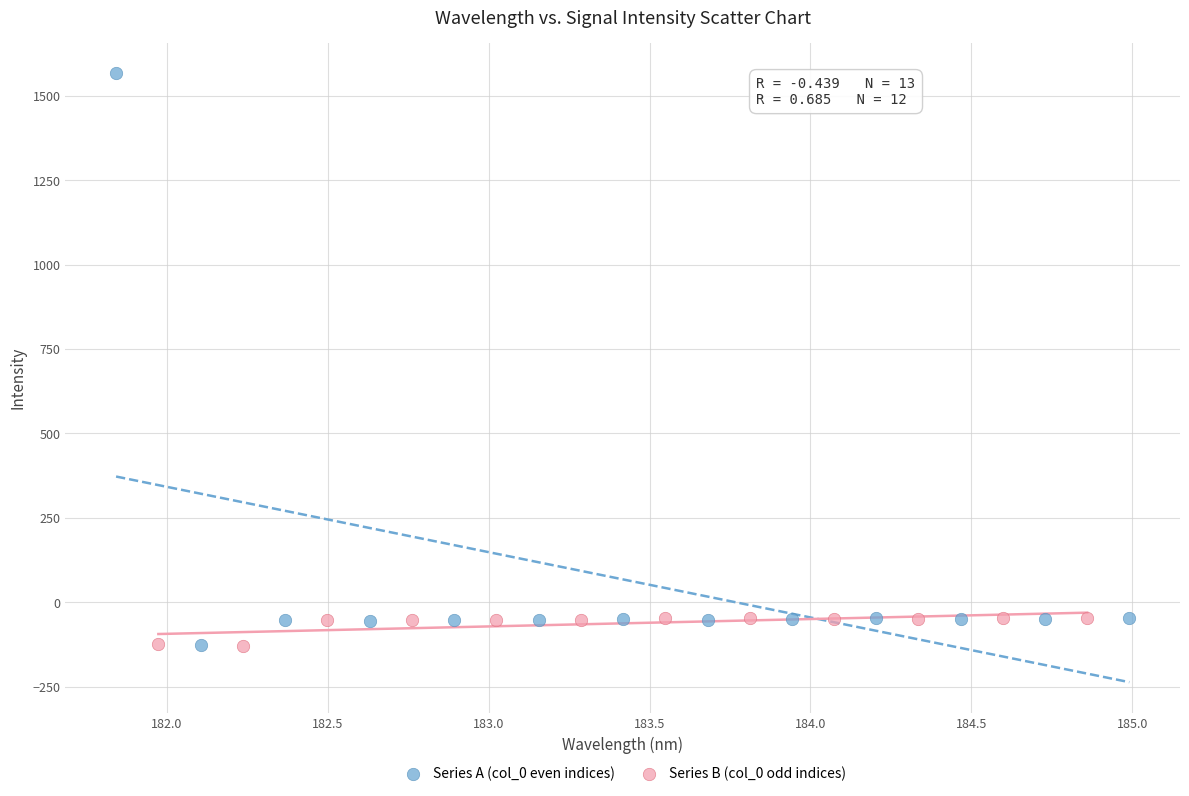

What are all the series names shown in the legend?

Series A (col_0 even indices), Series B (col_0 odd indices)